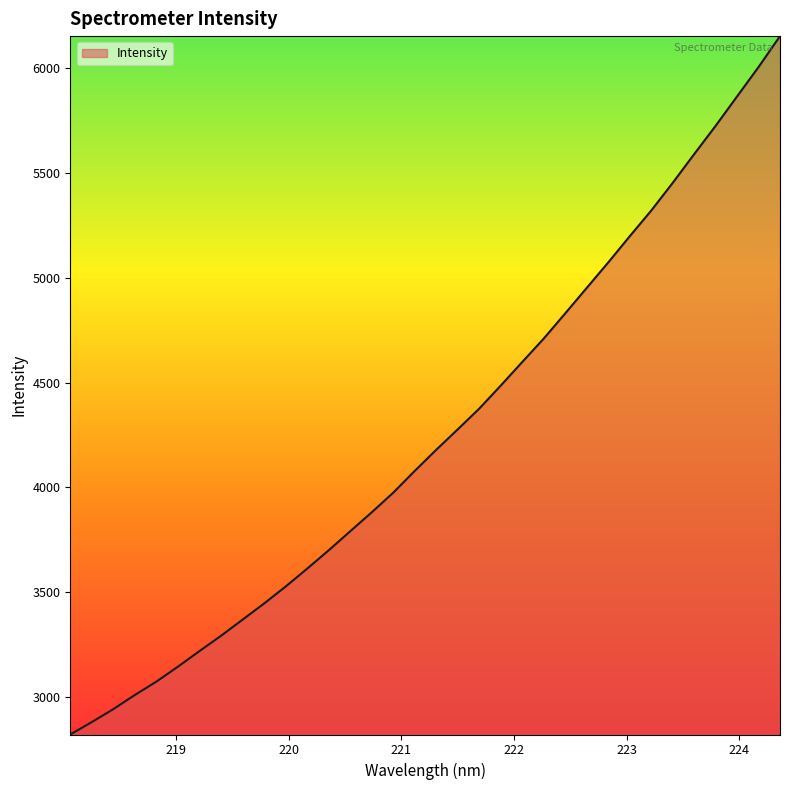

What is the smallest value displayed?

2820.7